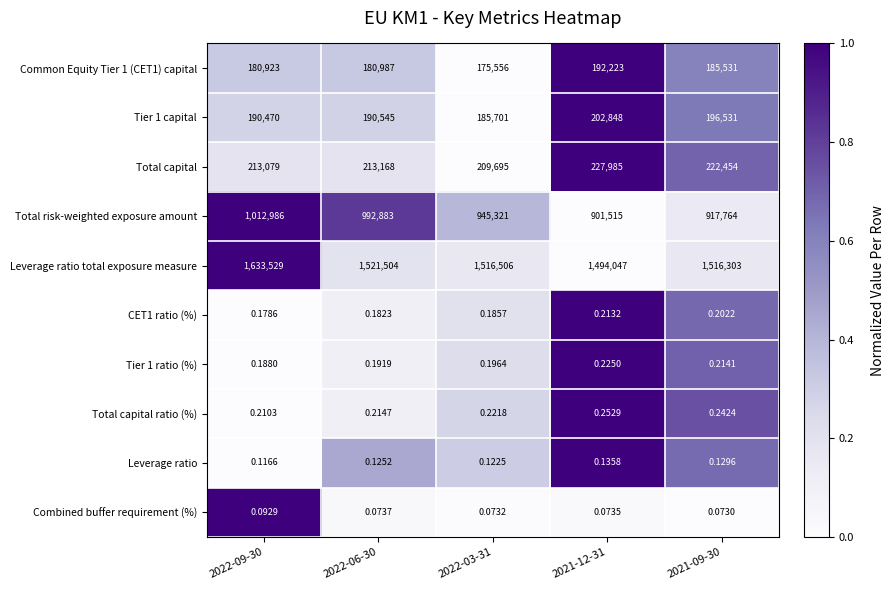

Between 2022-09-30 and 2021-09-30, which series saw the biggest shift?

Leverage ratio total exposure measure